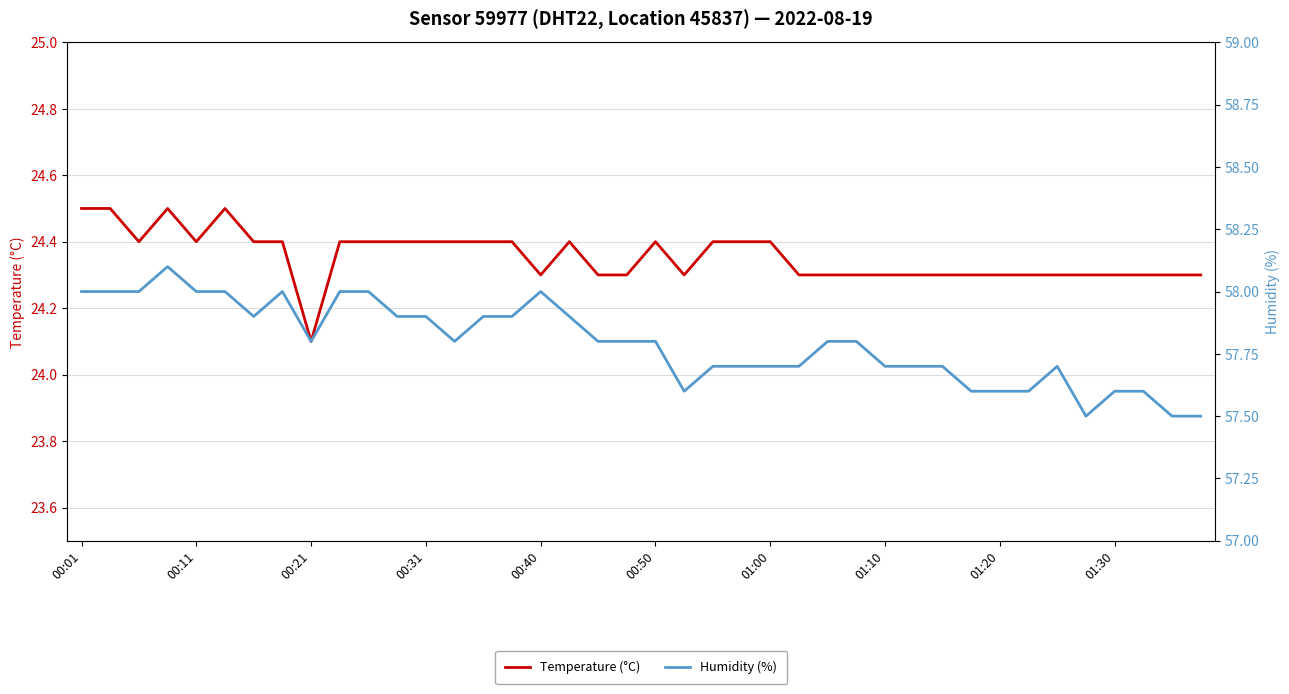

At how many categories does at least one series exceed 56?

40